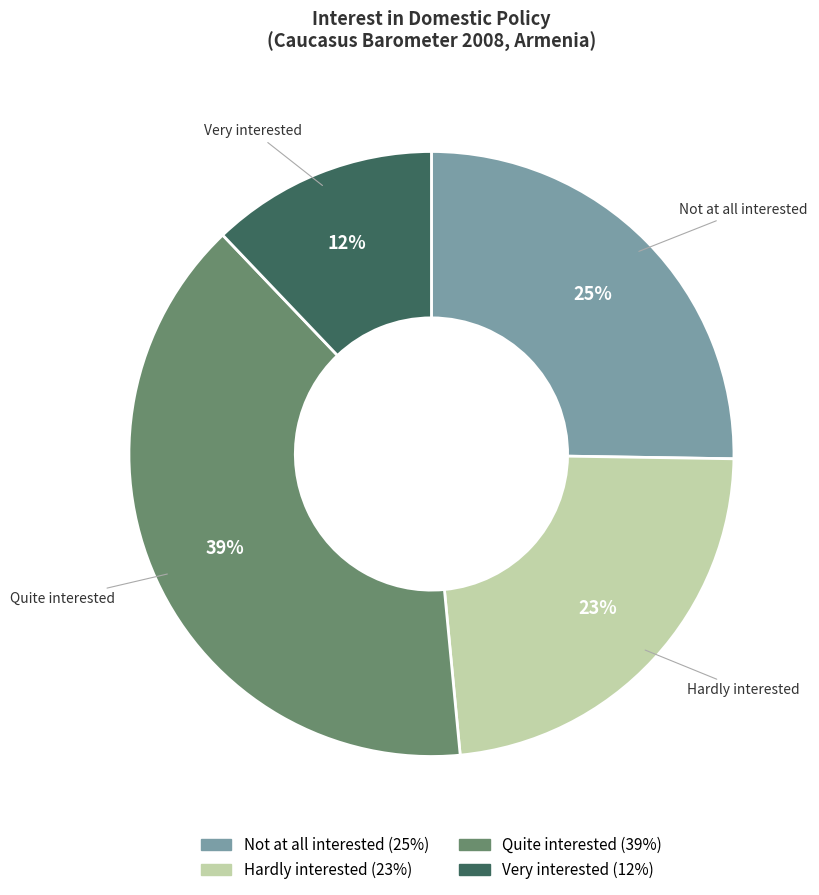

Does Hardly interested account for over 50% of the chart?

No